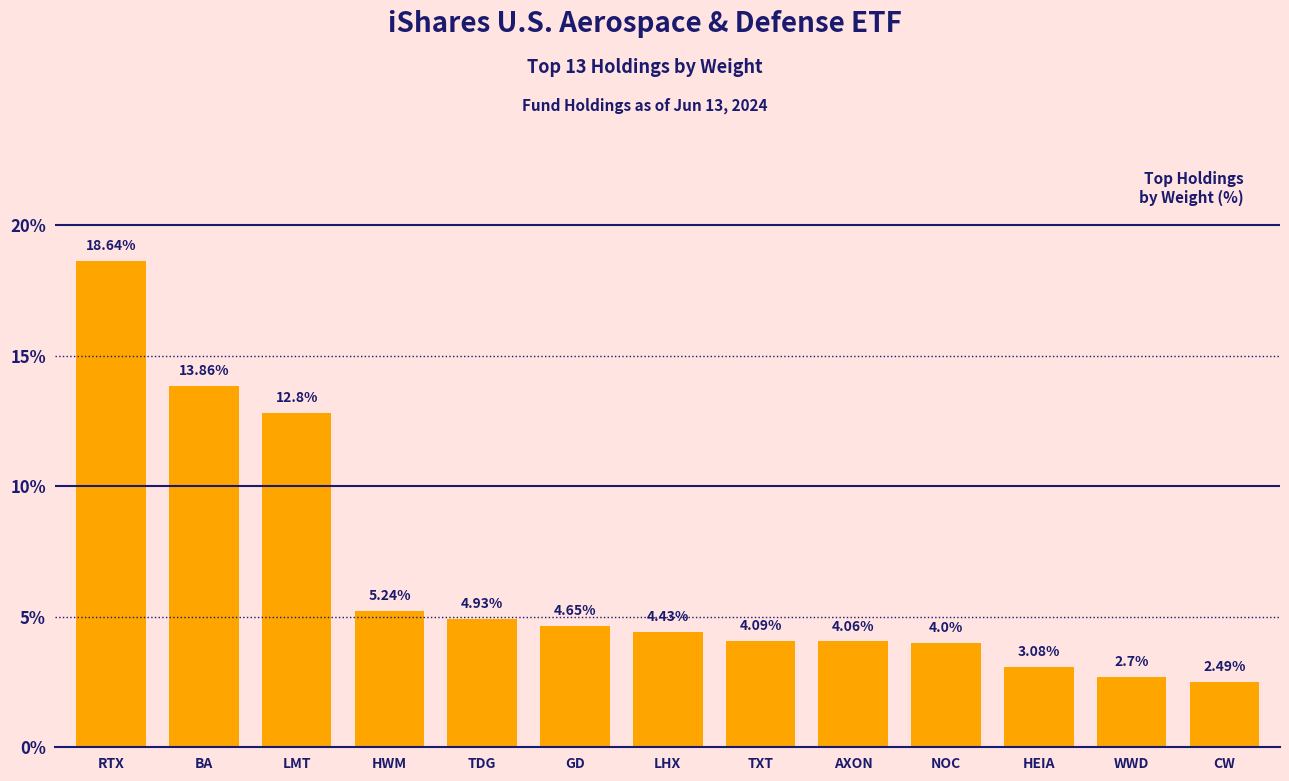

What is the average value?

6.5